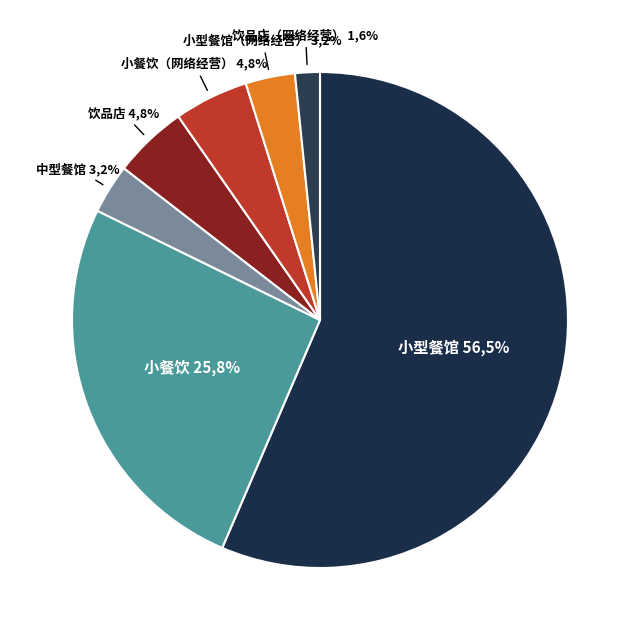

What is the majority slice?

小型餐馆